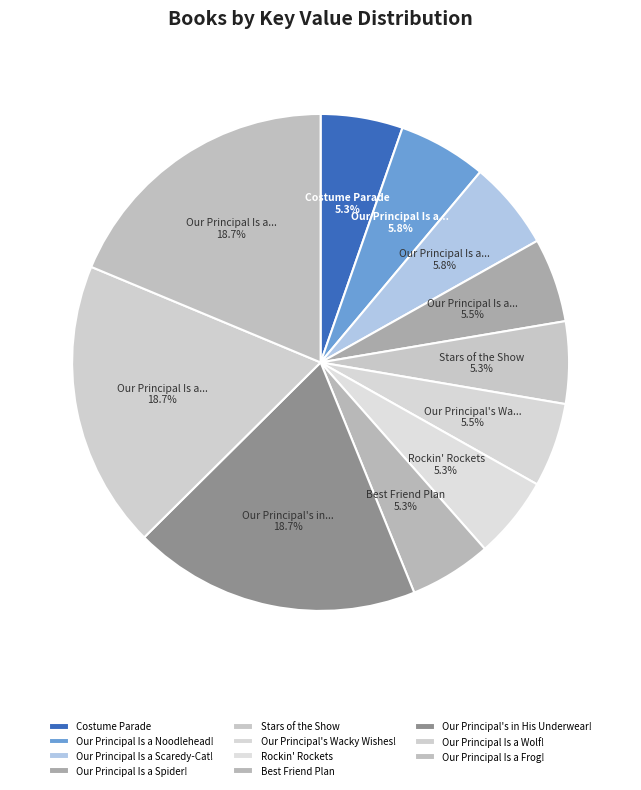

How many slices are in this pie chart?

11